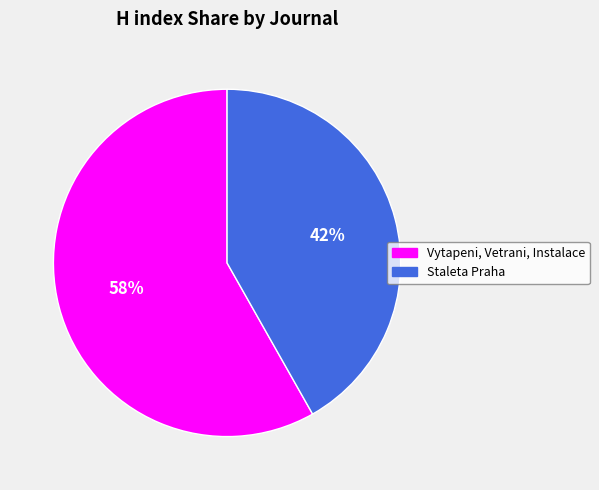

The Vytapeni, Vetrani, Instalace slice represents 58% of the pie. True or false?

True